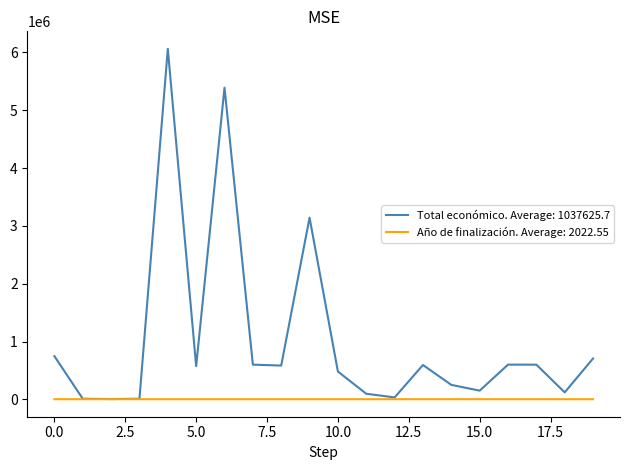

Which series has the largest total across all categories?

Total económico. Average: 1037625.7